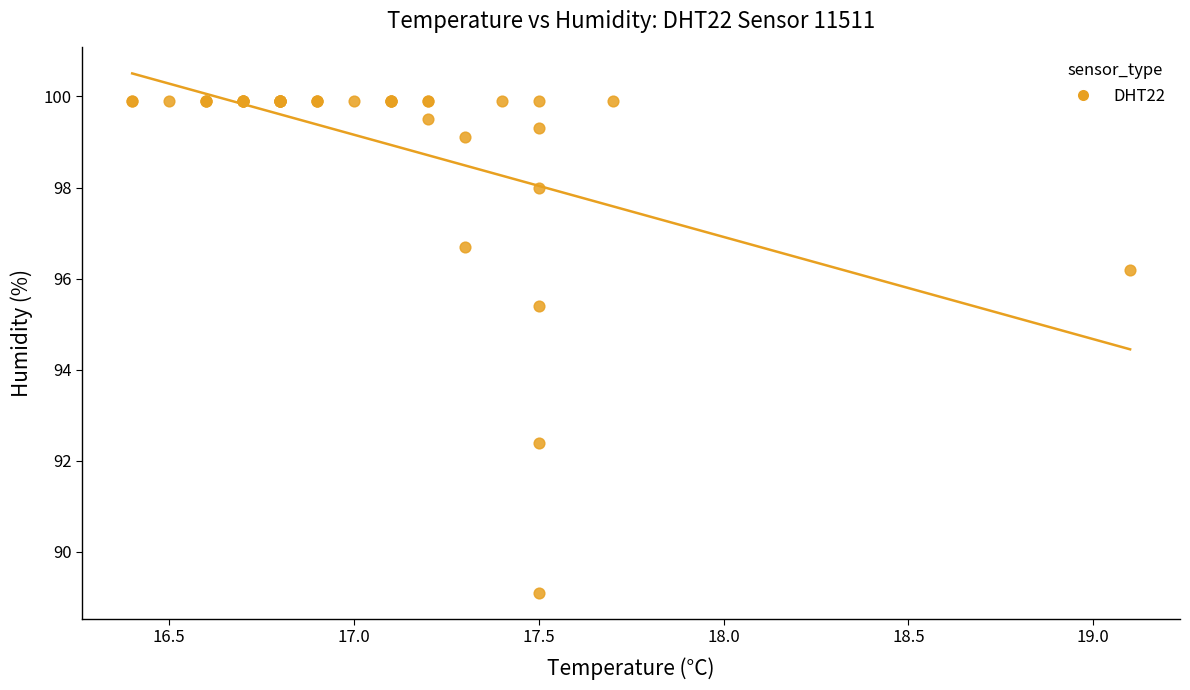

What Y value in the scatter plot is closest to 94?

95.4